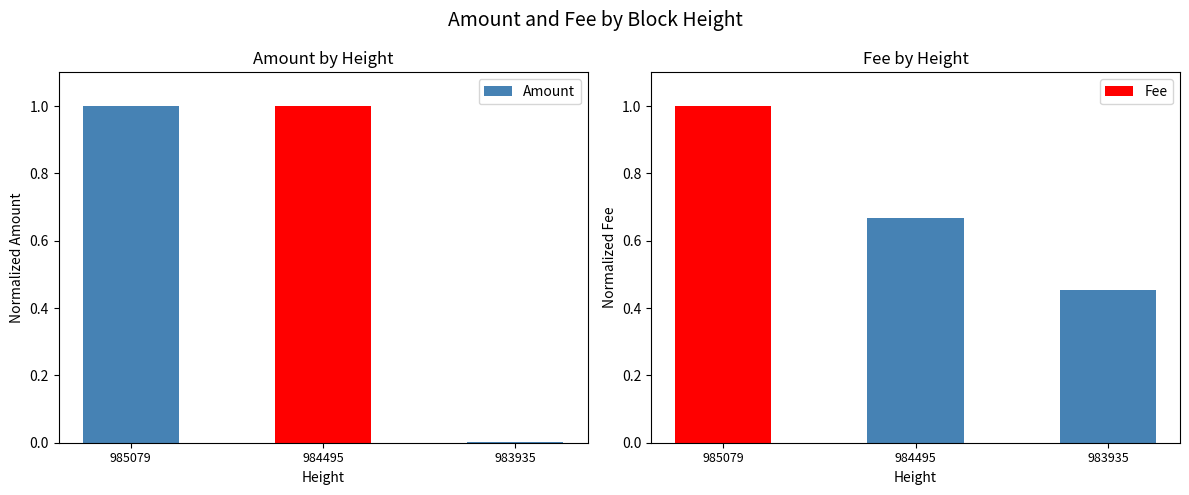

True or false: Fee has a value of 1.6 at 985079.

False